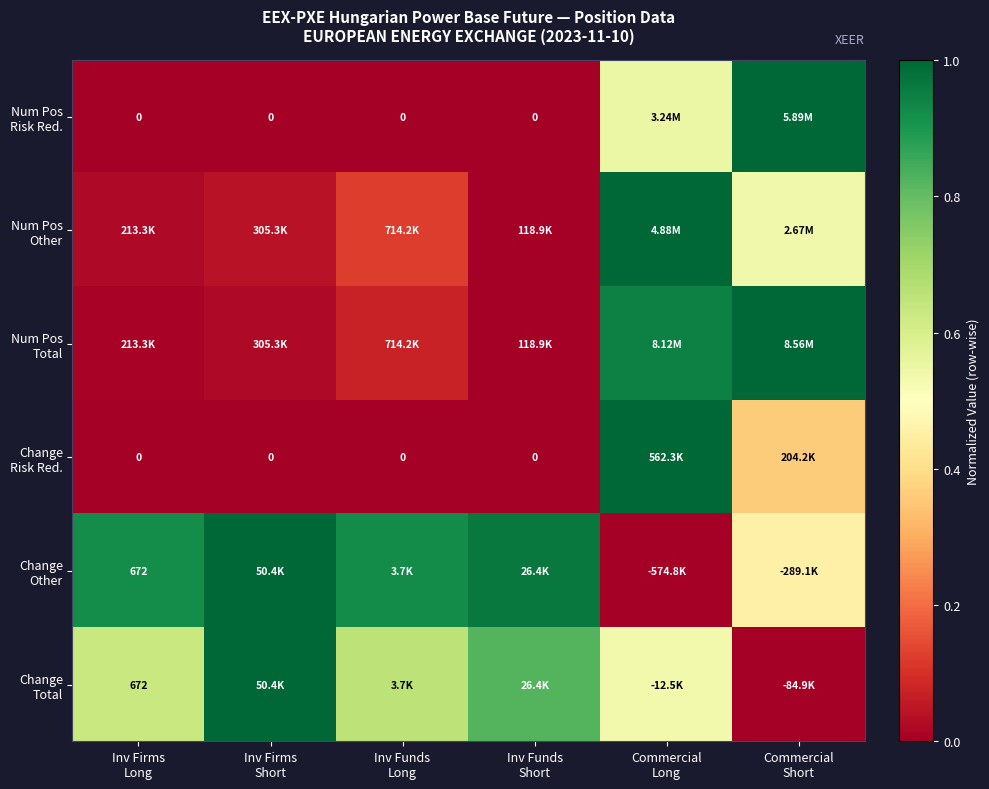

What value does the Change Total series have at Inv Firms Short?

1.0